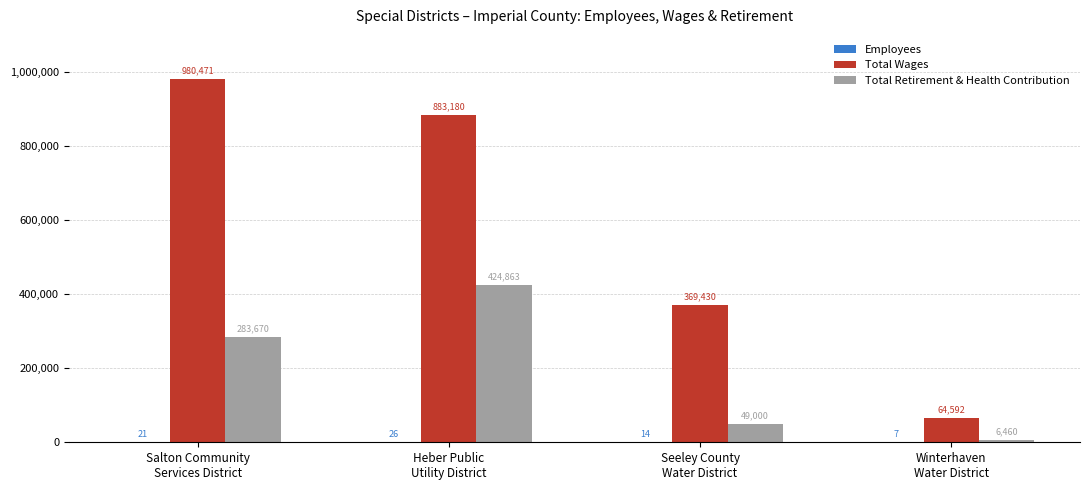

Which series has the largest total across all categories?

Total Wages